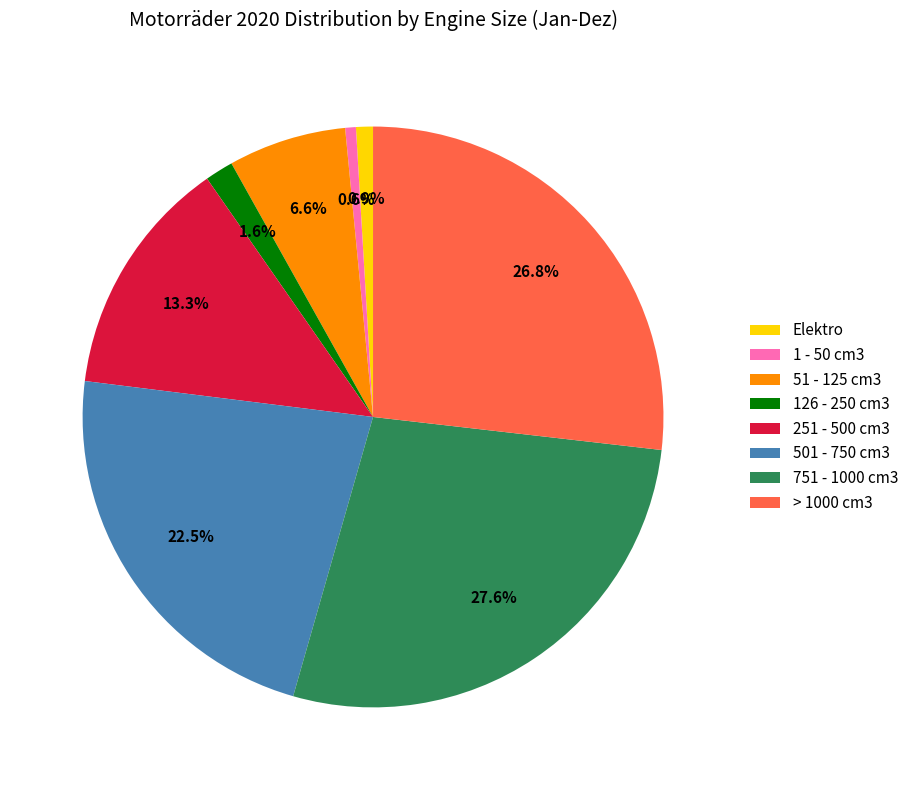

Count the number of slices in the pie.

8